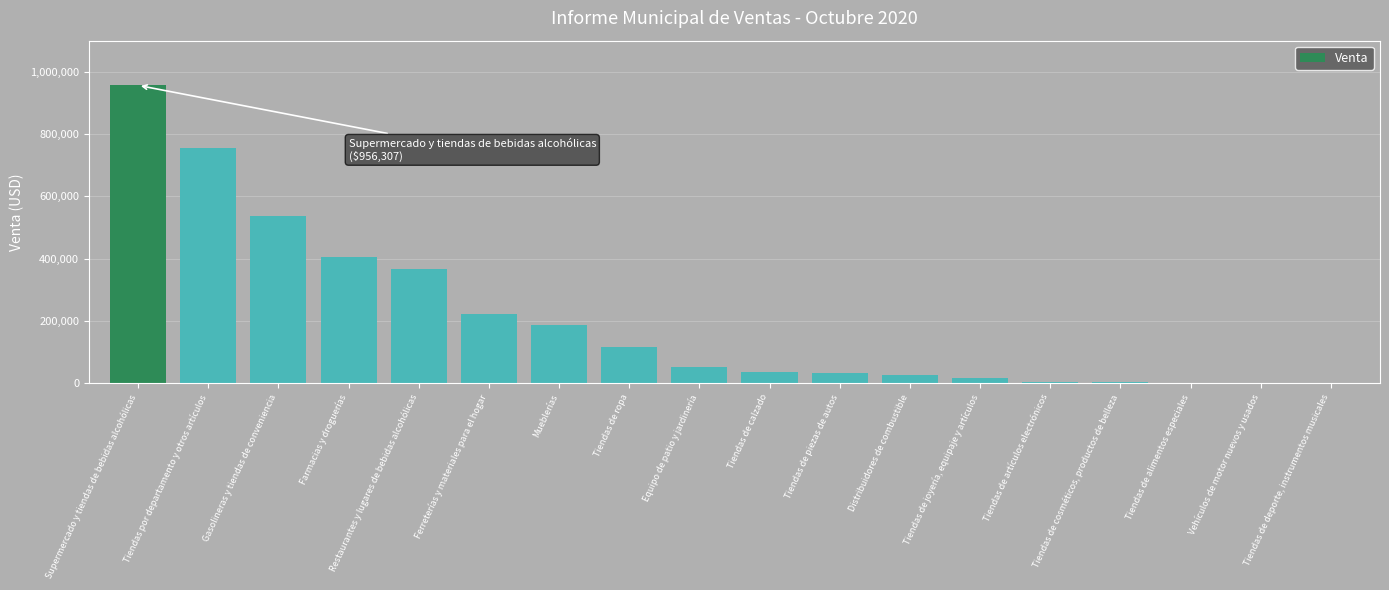

How many series are shown in this chart?

1